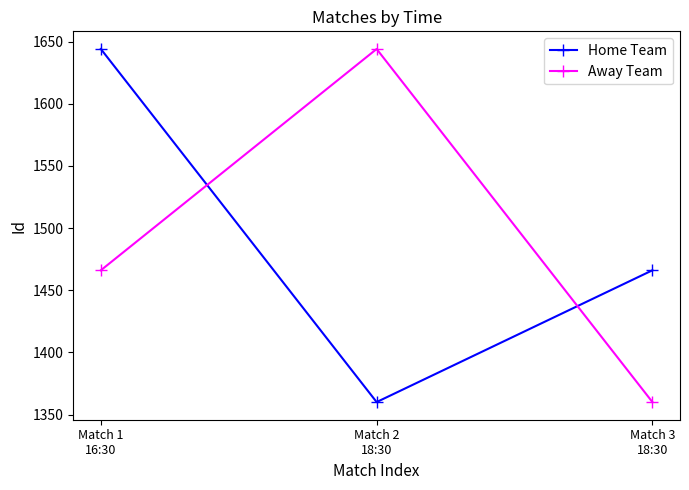

What is the sum of all Home Team values?

4470